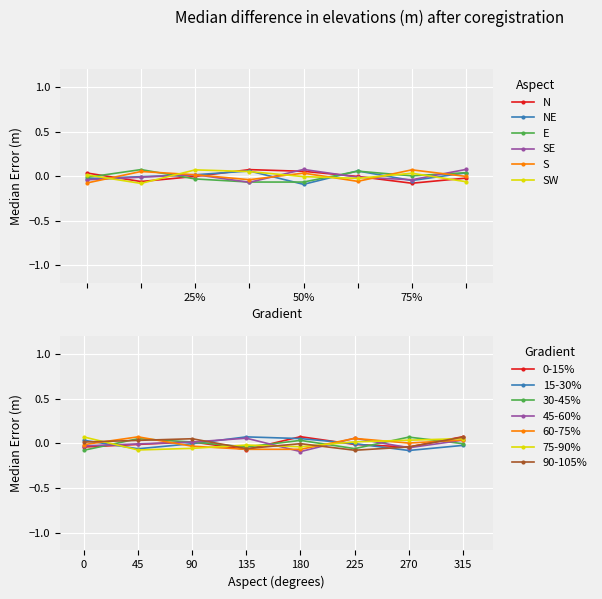

The value of N at 75% is -0.1. True or false?

True